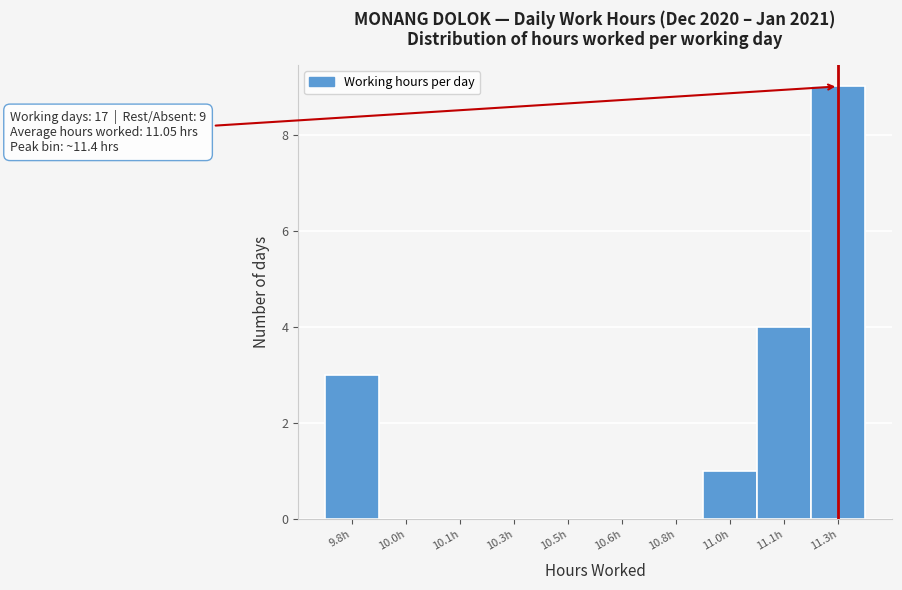

Reading left to right, extract all data points from this chart.

9.8h=3	10.0h=0	10.1h=0	10.3h=0	10.5h=0	10.6h=0	10.8h=0	11.0h=1	11.1h=4	11.3h=9